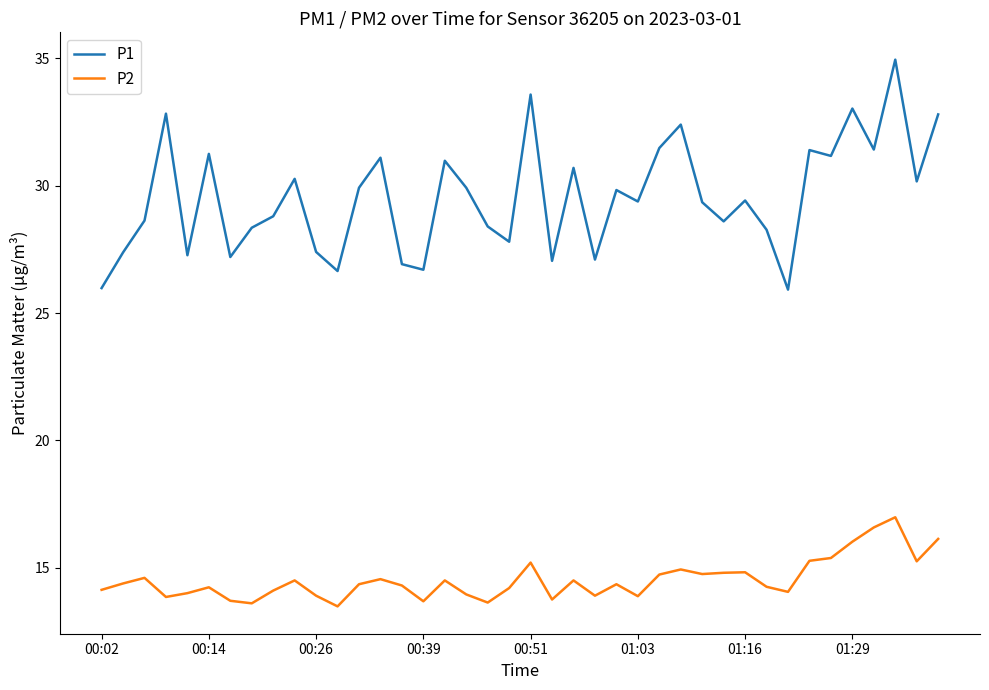

Which series has the largest total across all categories?

P1